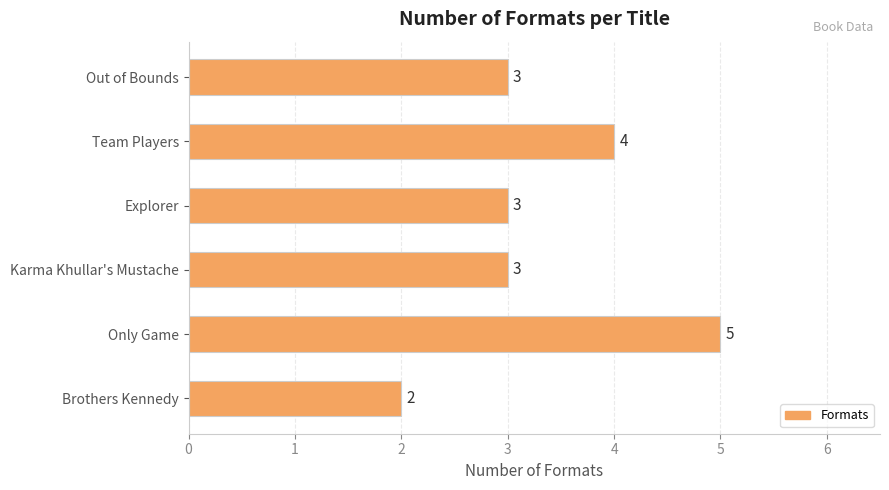

Count the values in the range 3 to 4.

4